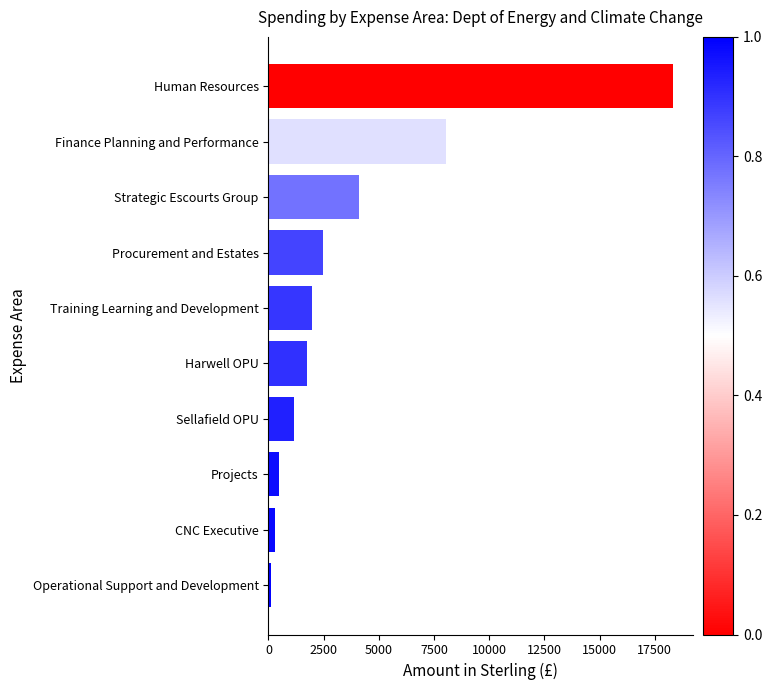

How many data points are above 1972?

5